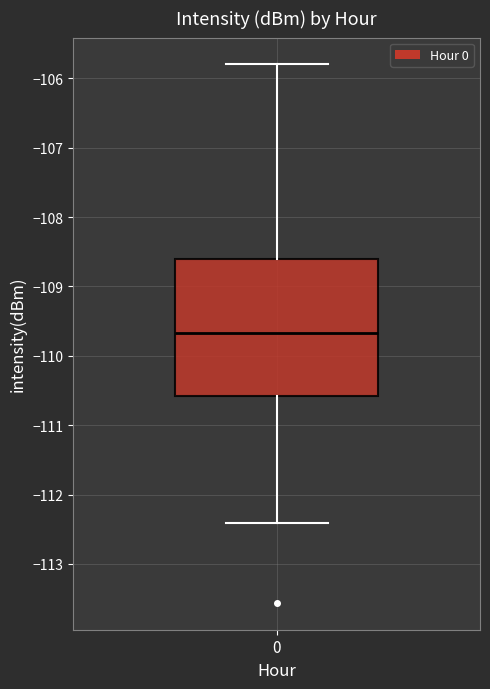

Read this box plot against the y-axis: the position of the median line, the range covered by the box, and the ends of both whiskers. The values are not printed on the chart, so give them approximately, as read against the axis.

median -109.7, box -110.6 to -108.6, whiskers -112.4 to -105.8